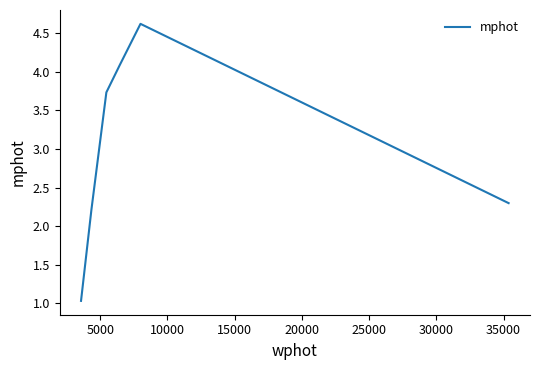

Count the number of values greater than 3.

3